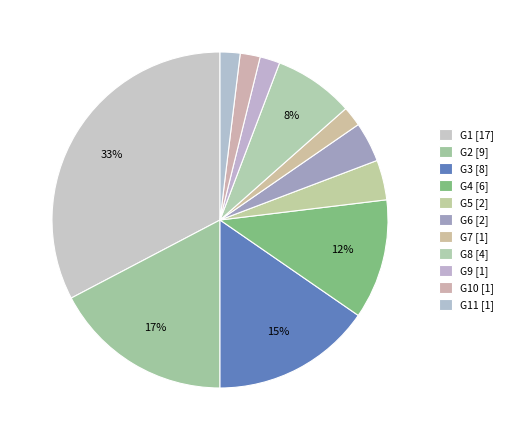

How many slices are in this pie chart?

11